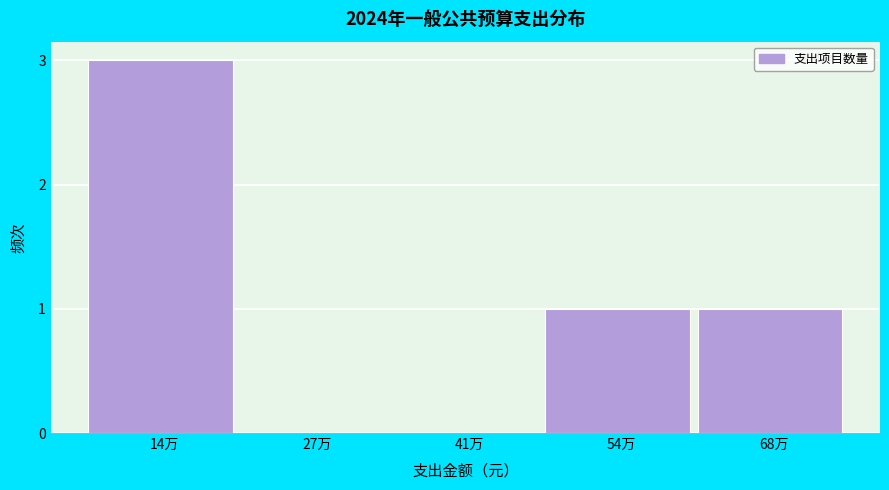

Reading left to right, what are all the values shown in this chart?

14万=3	27万=0	41万=0	54万=1	68万=1